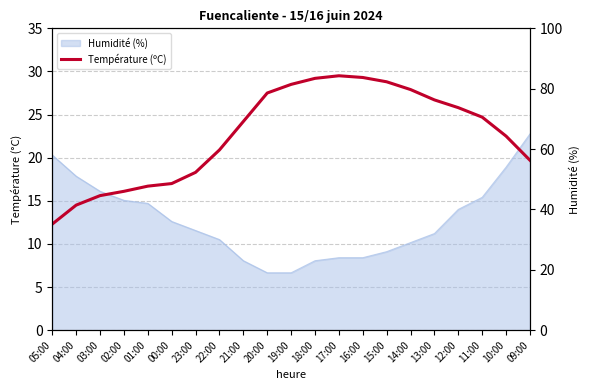

True or false: the data shows 29.3 at 16:00.

True